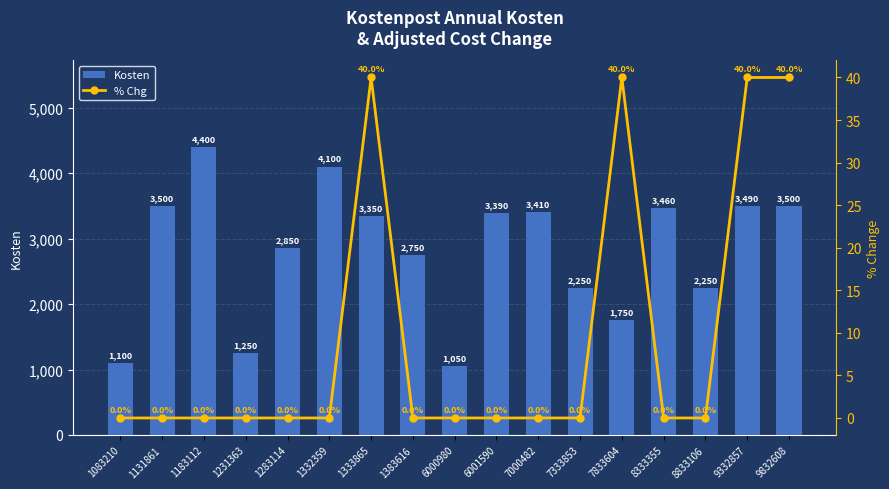

List the labels in order of % Chg value, largest first.

1333865, 7833604, 9332857, 9832608, 1083210, 1131861, 1183112, 1231363, 1283114, 1332359, 1383616, 6000980, 6001590, 7000482, 7333853, 8333355, 8833106